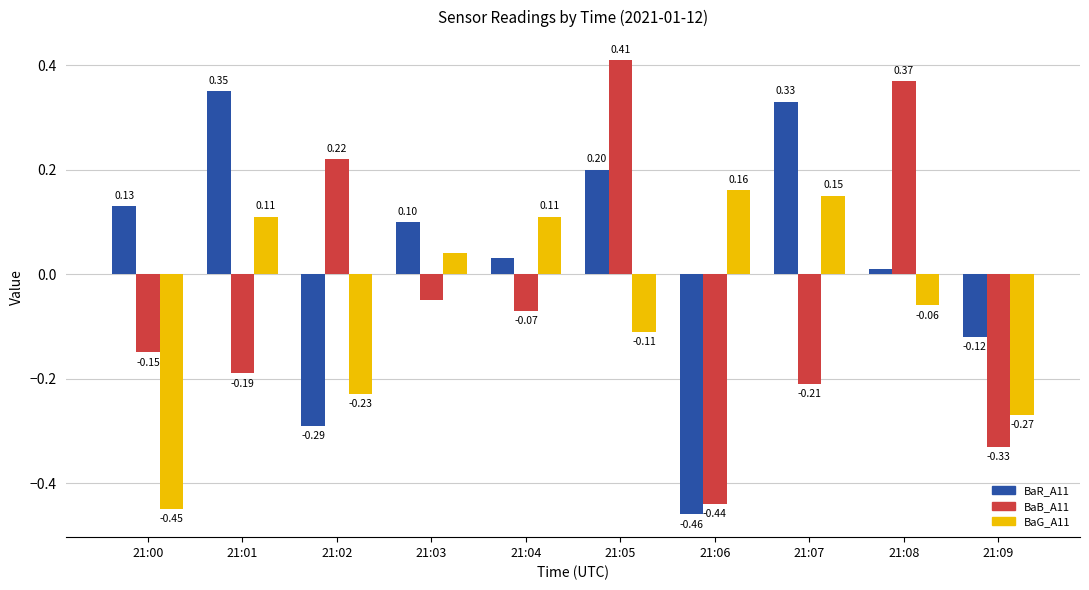

At how many categories does at least one series exceed 0?

9